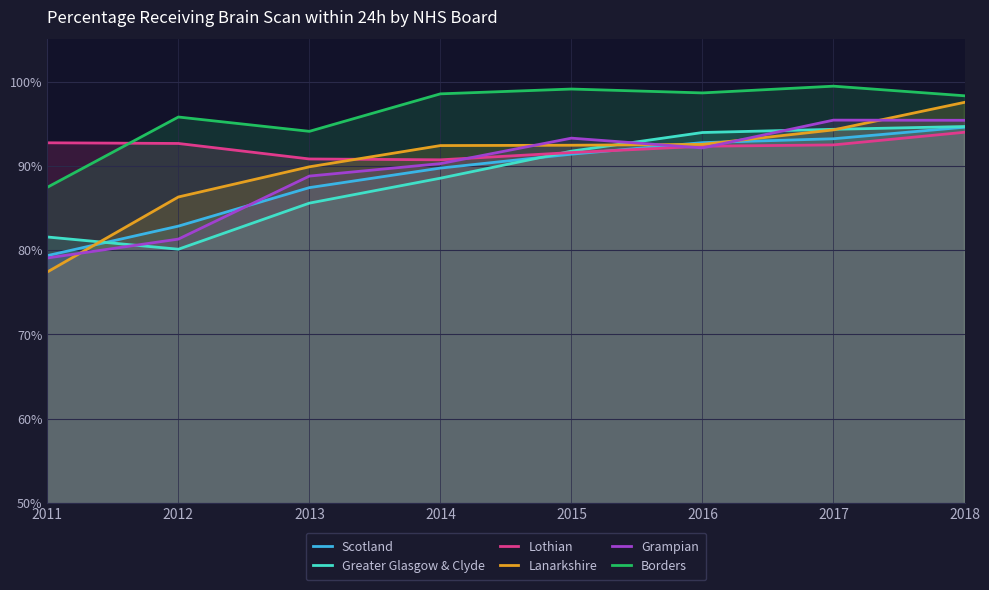

What is the sum of the Lothian values at 2017 and 2013?

183.3